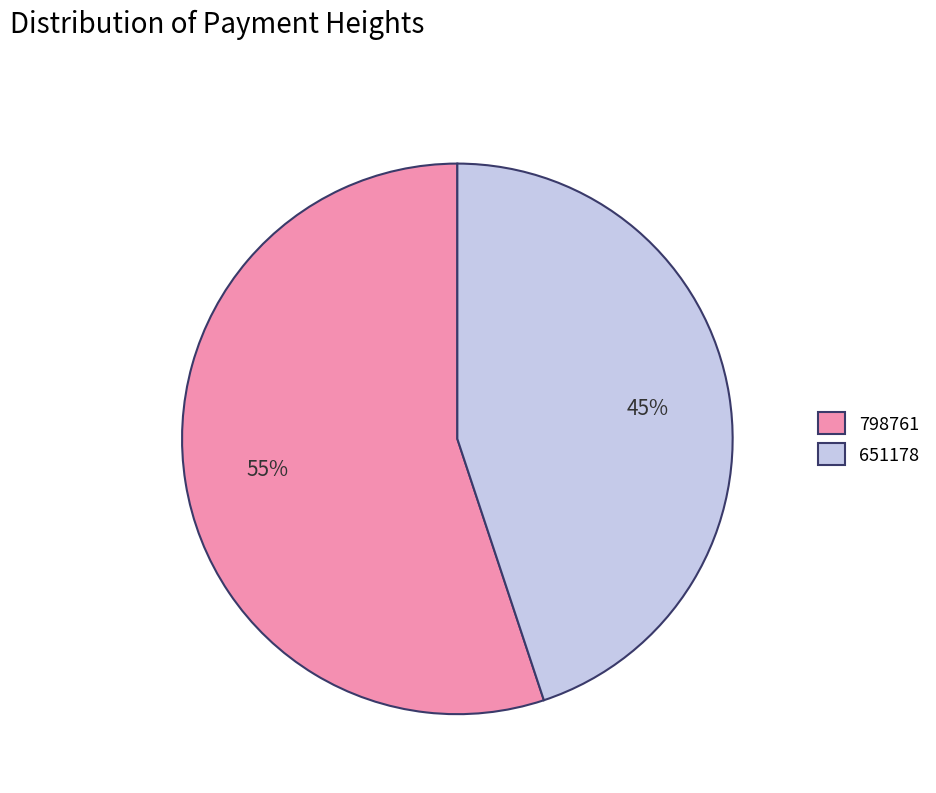

How many slices are in this pie chart?

2